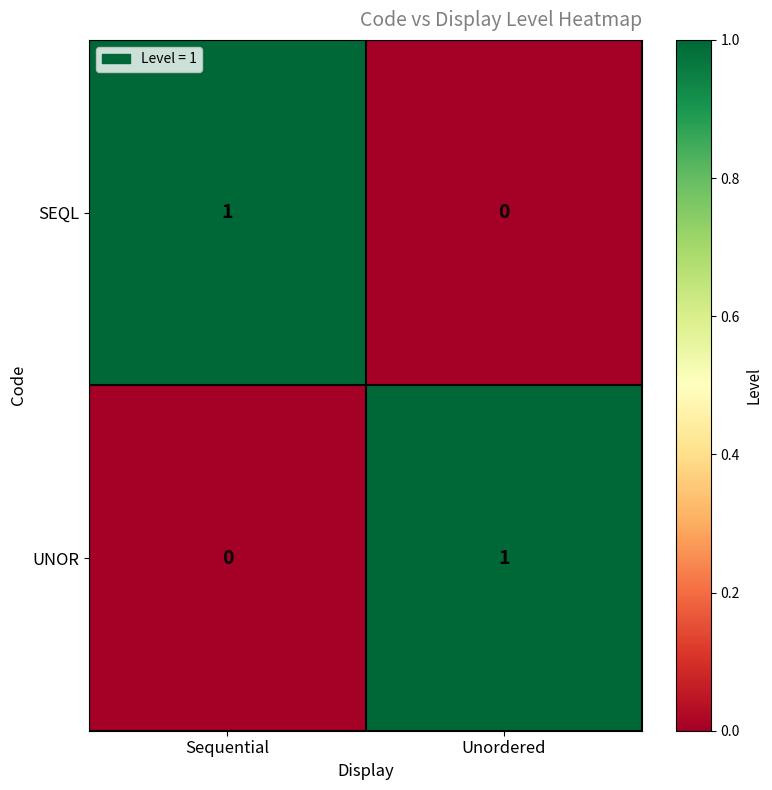

The value of UNOR at Sequential is -1. True or false?

False